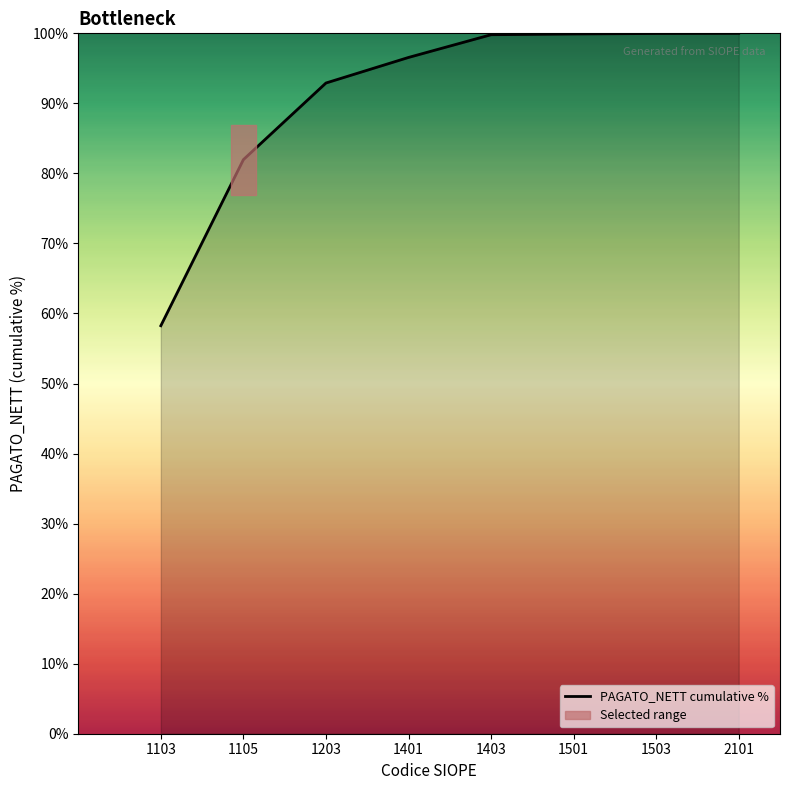

Is it true that the value at 1503 is 130.1?

False